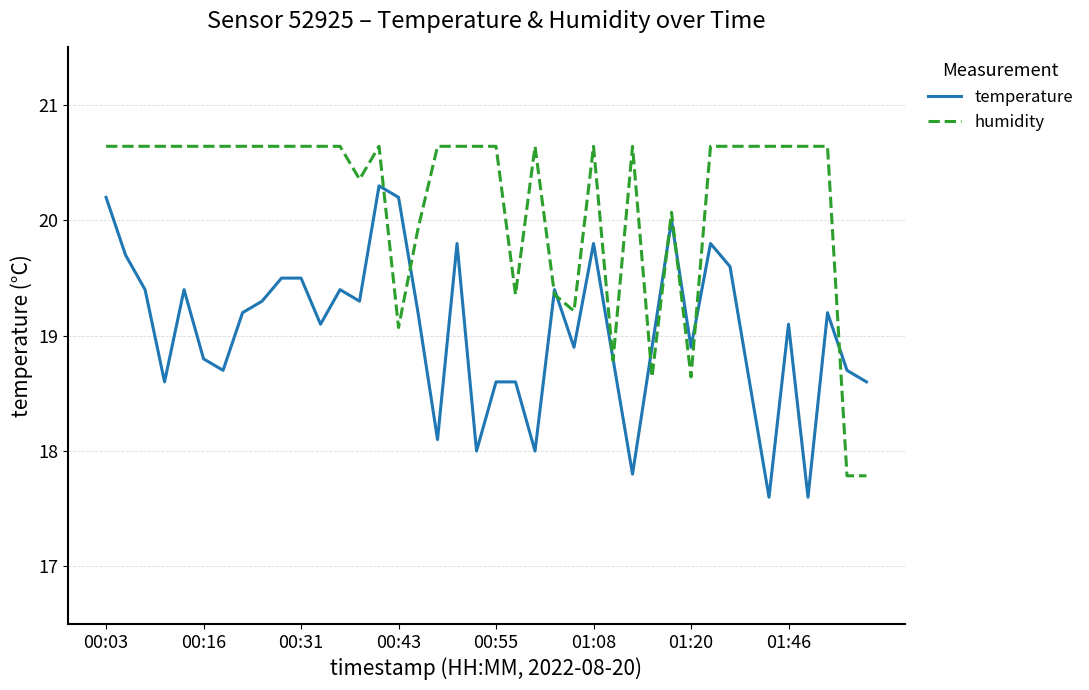

List the series in order of their overall mean, highest first.

humidity, temperature